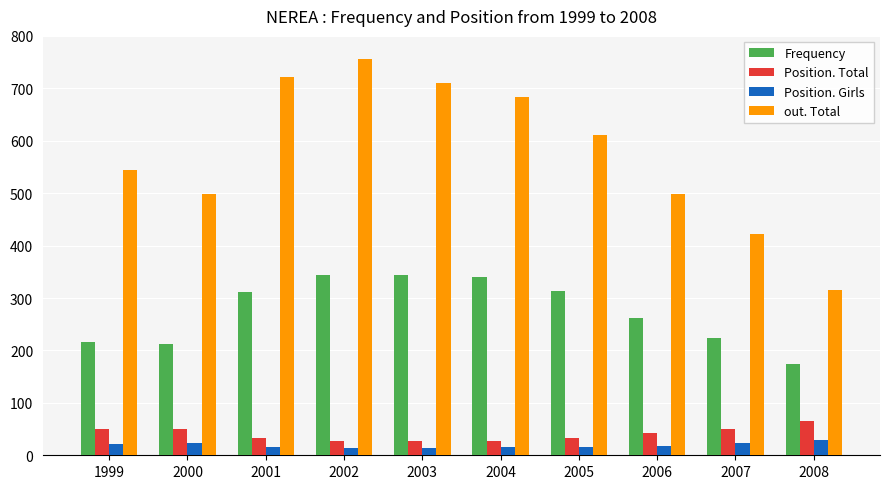

Is the value of Frequency at 2004 greater than the value of Position. Girls at 2003?

Yes